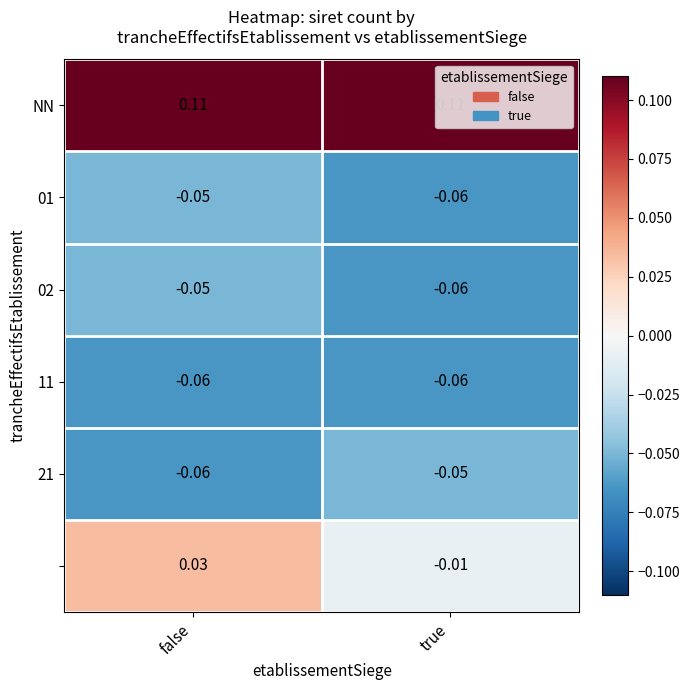

At which category is the sum across all series the highest?

false